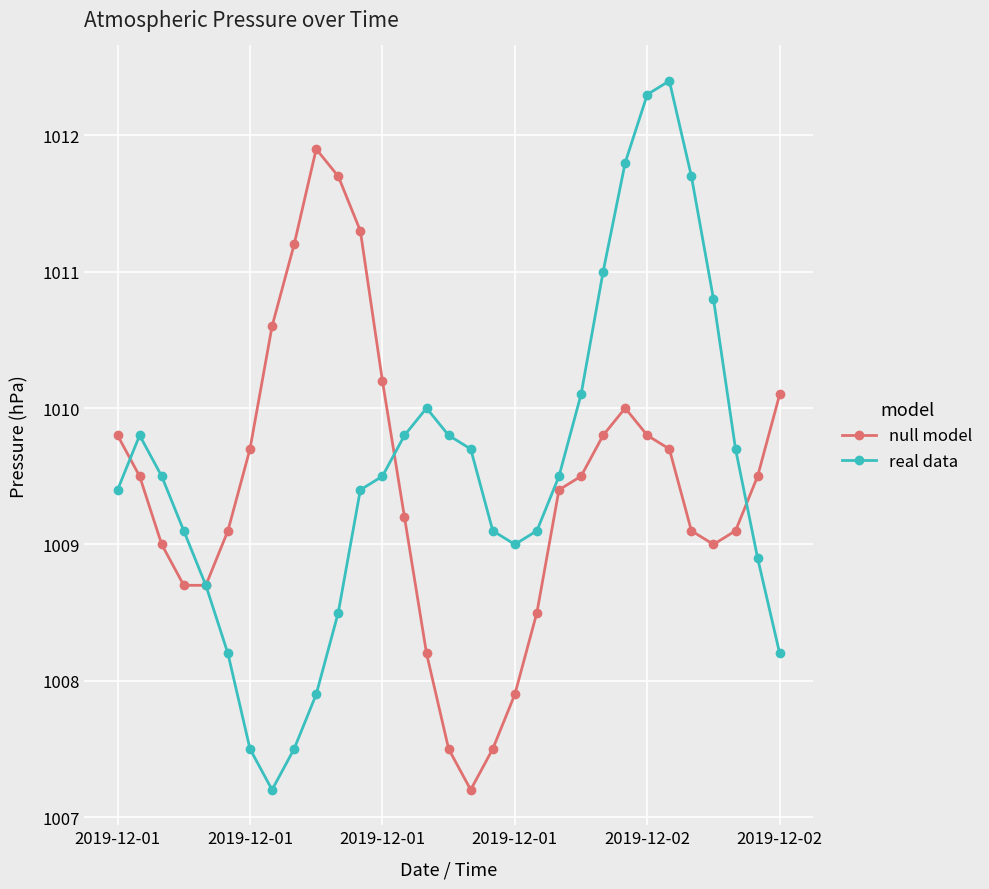

True or false: real data has more than 0 interior local peaks.

True